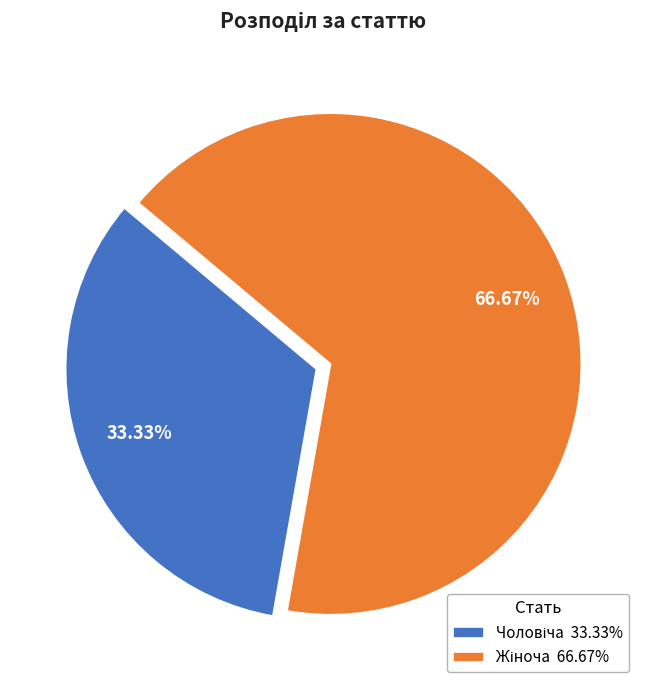

Does any single category account for the majority?

Yes